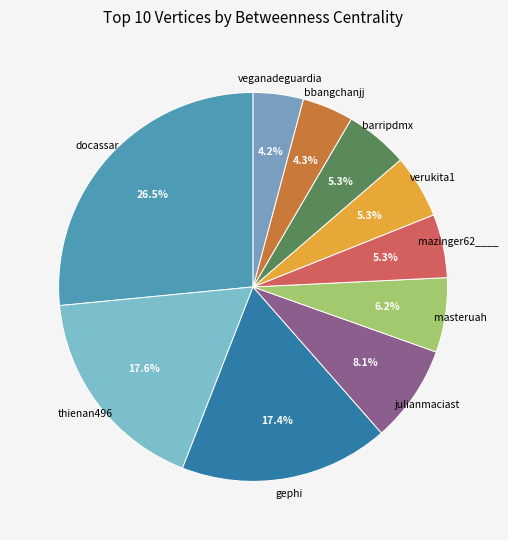

What is the largest slice in the pie chart?

docassar